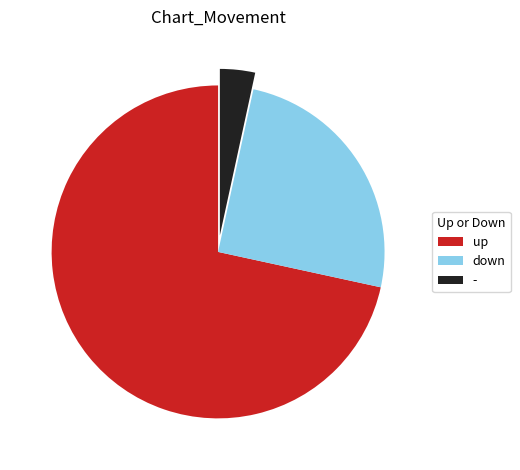

What is the largest slice in the pie chart?

up